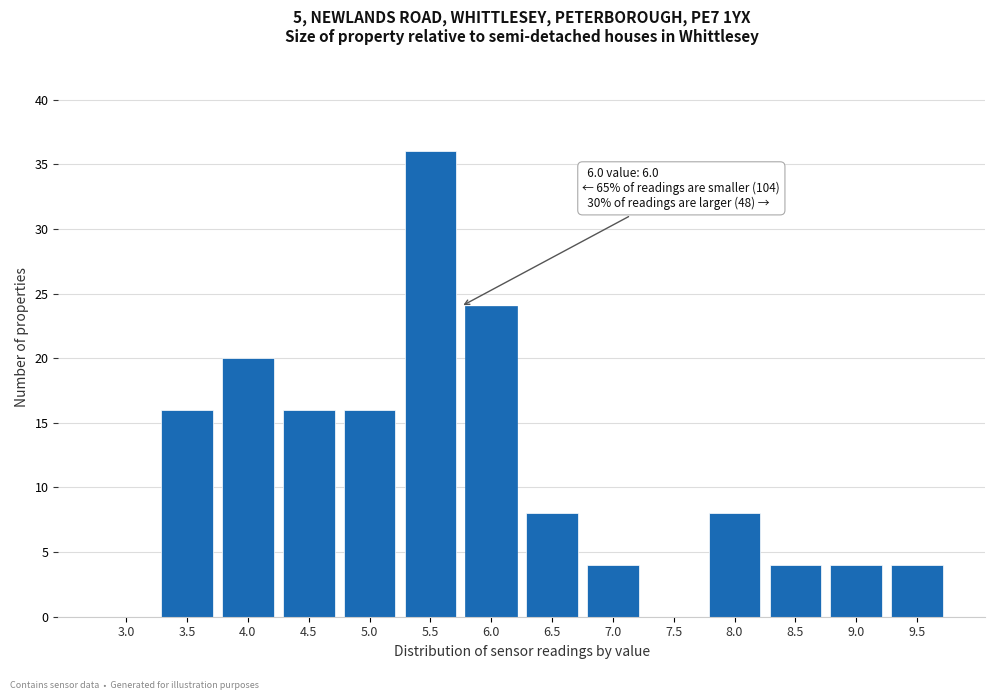

Reading right to left, what are all the values shown in this chart?

9.5=4	9.0=4	8.5=4	8.0=8	7.5=0	7.0=4	6.5=8	6.0=24	5.5=36	5.0=16	4.5=16	4.0=20	3.5=16	3.0=0